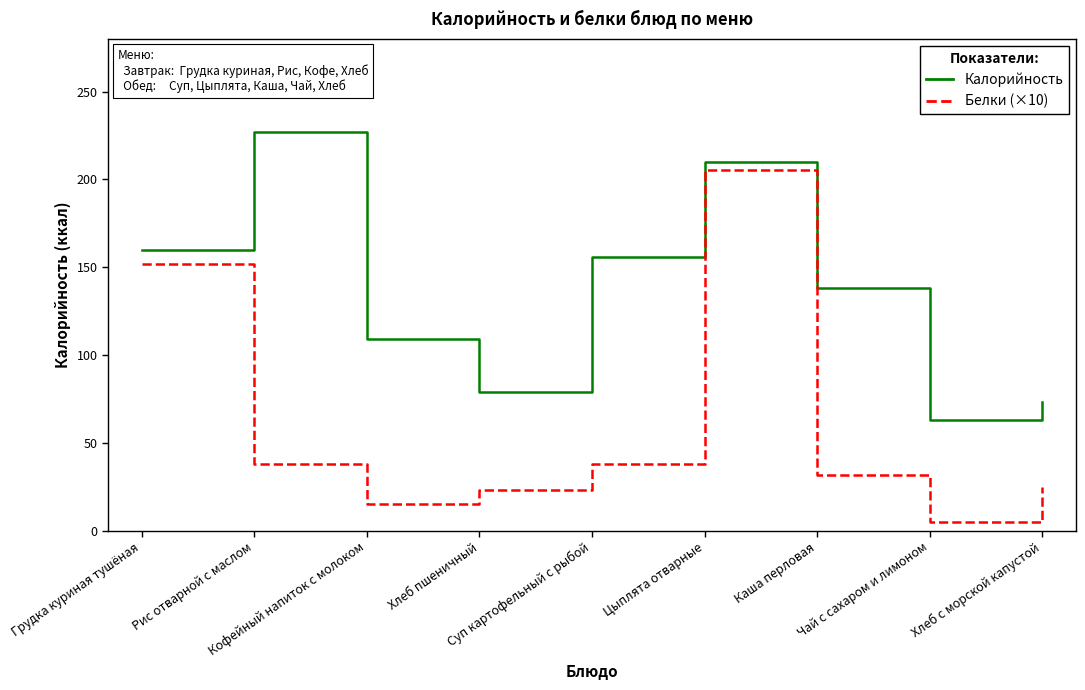

Which series has the widest spread of values?

Белки (×10)